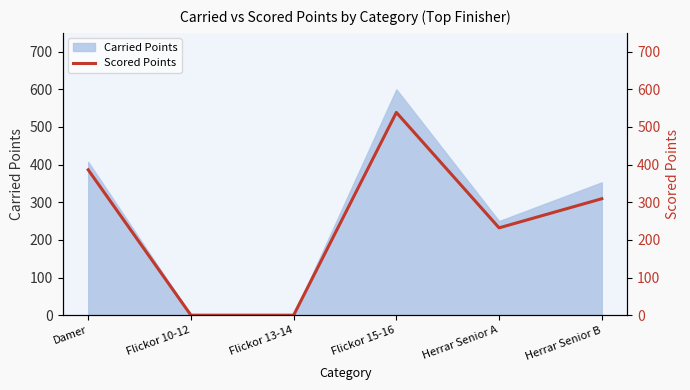

At which category does the chart reach its minimum across all series?

Flickor 10-12